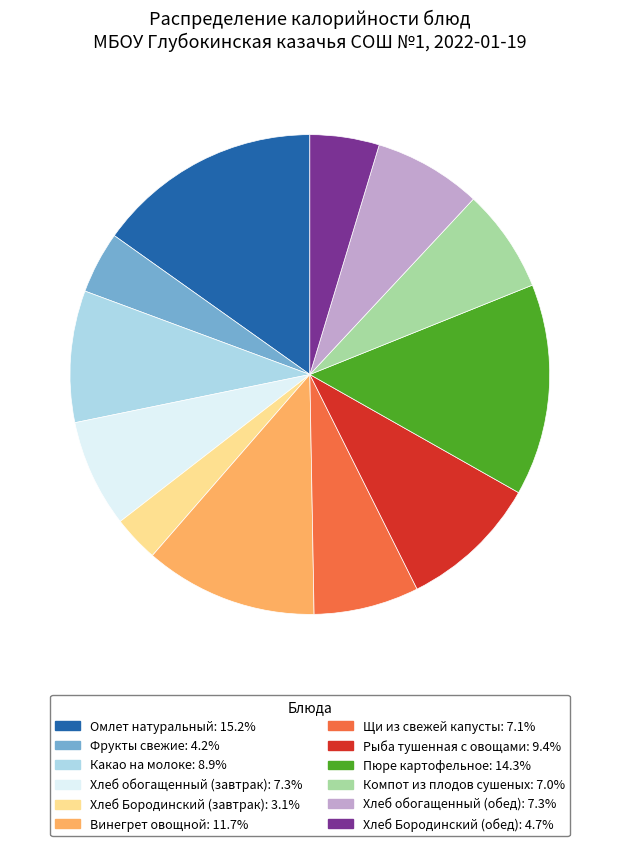

What is the largest slice in the pie chart?

Омлет натуральный